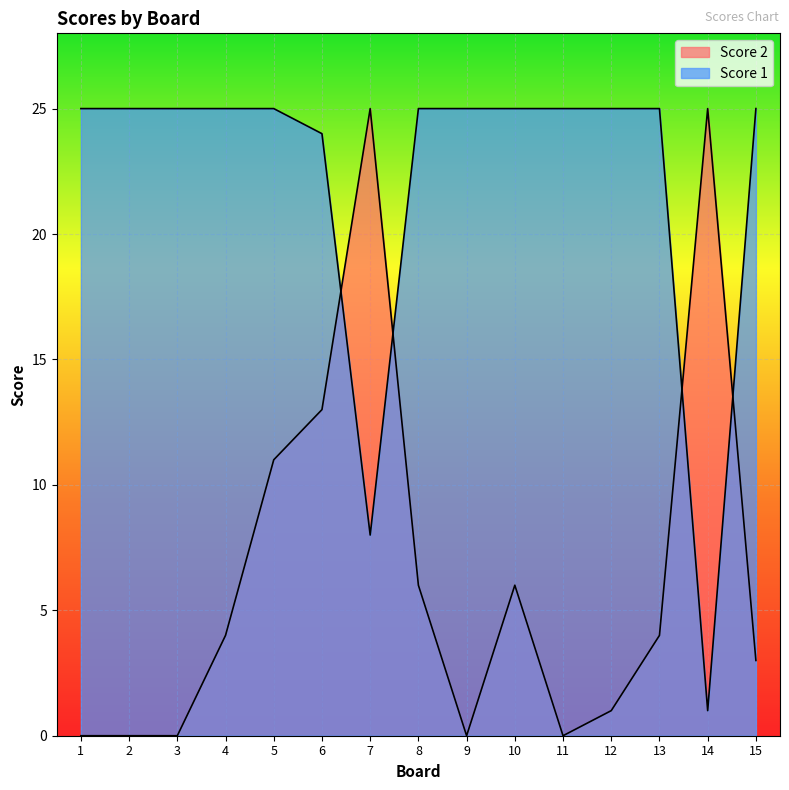

At 14, list the series in order from largest to smallest.

Score 2, Score 1